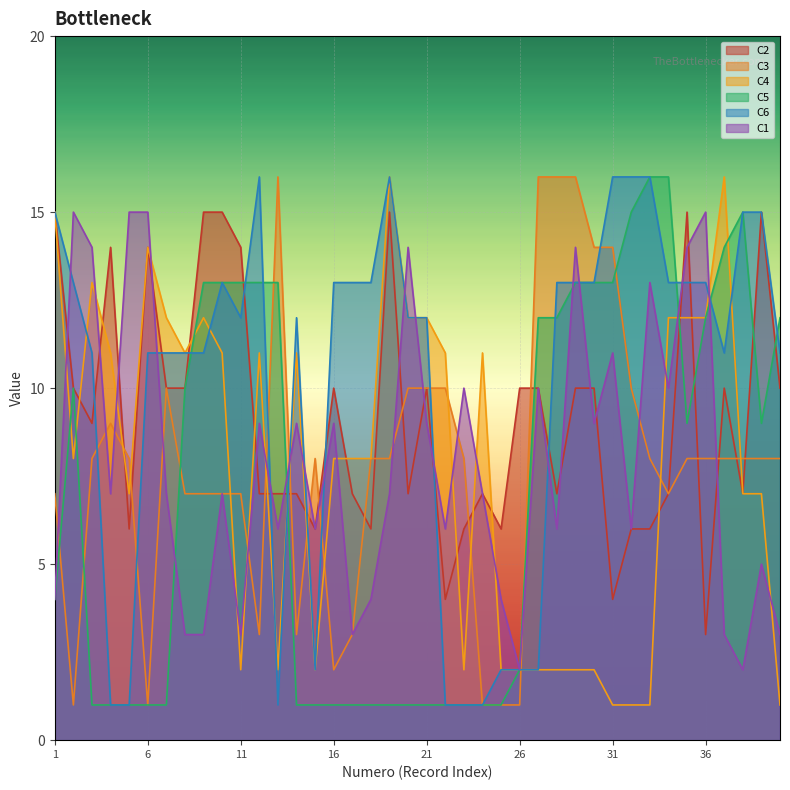

At how many categories does at least one series exceed 2?

40